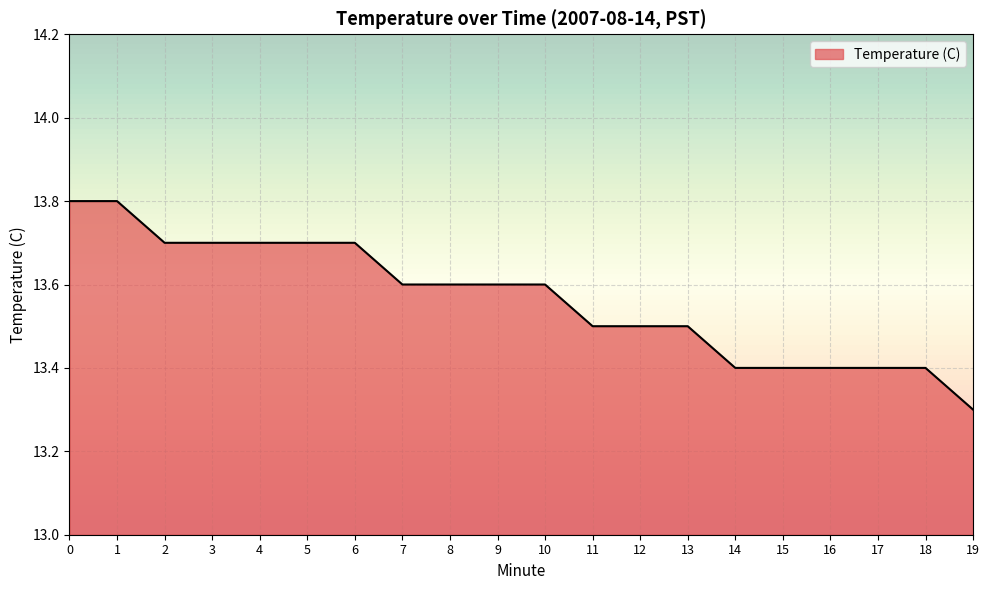

Reading left to right, extract all data points from this chart.

0=13.8	1=13.8	2=13.7	3=13.7	4=13.7	5=13.7	6=13.7	7=13.6	8=13.6	9=13.6	10=13.6	11=13.5	12=13.5	13=13.5	14=13.4	15=13.4	16=13.4	17=13.4	18=13.4	19=13.3